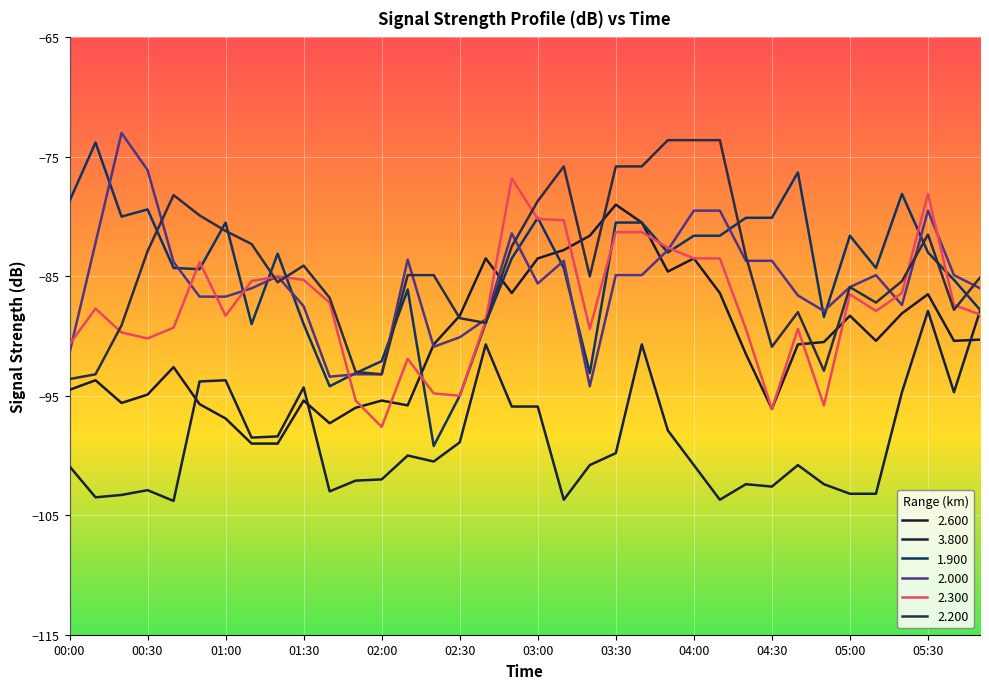

What are all the series names shown in the legend?

2.600, 3.800, 1.900, 2.000, 2.300, 2.200